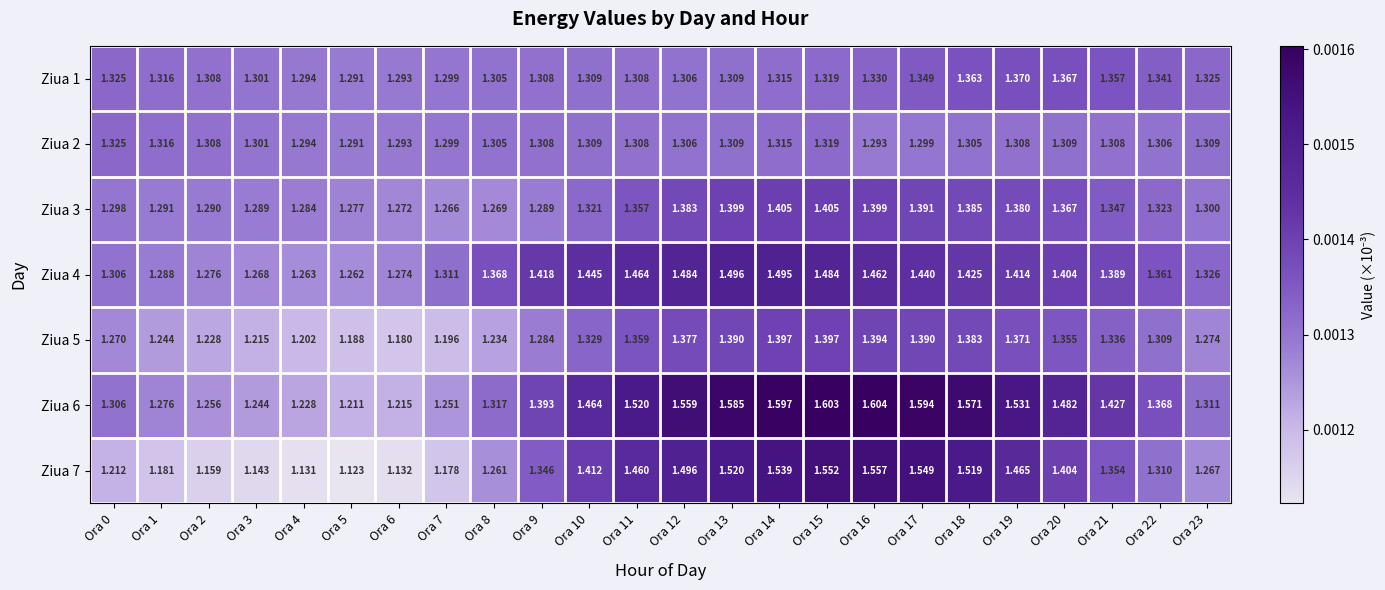

Is the value of Ziua 6 at Ora 23 greater than the value of Ziua 7 at Ora 23?

Yes